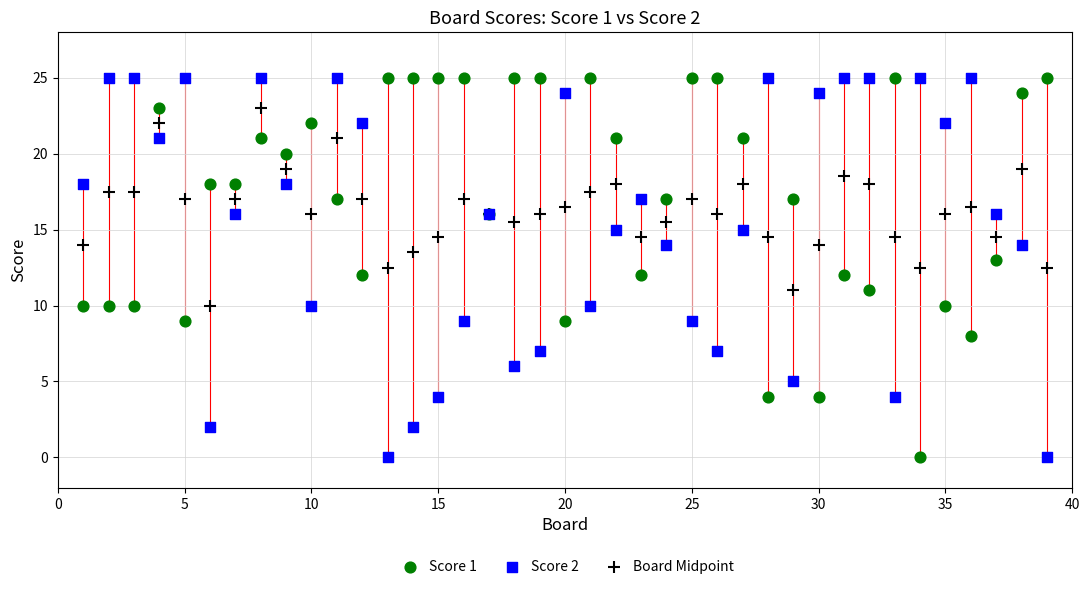

What are all the series names shown in the legend?

Score 1, Score 2, Board Midpoint